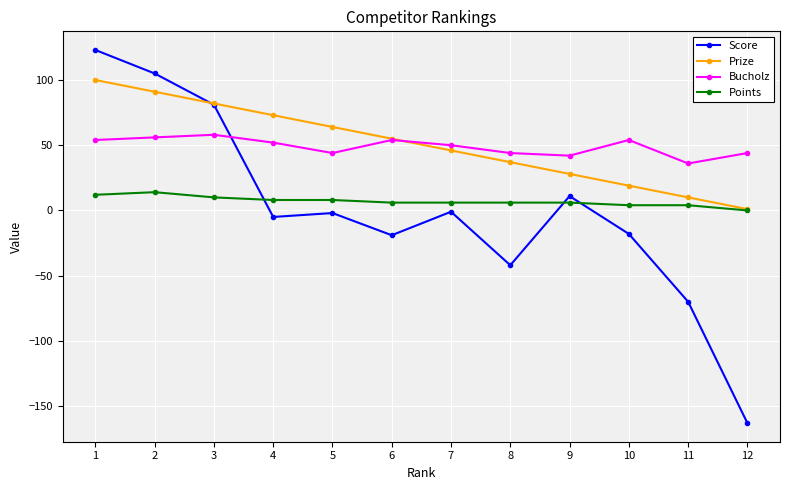

Is it true that Bucholz equals 44 at 8?

True